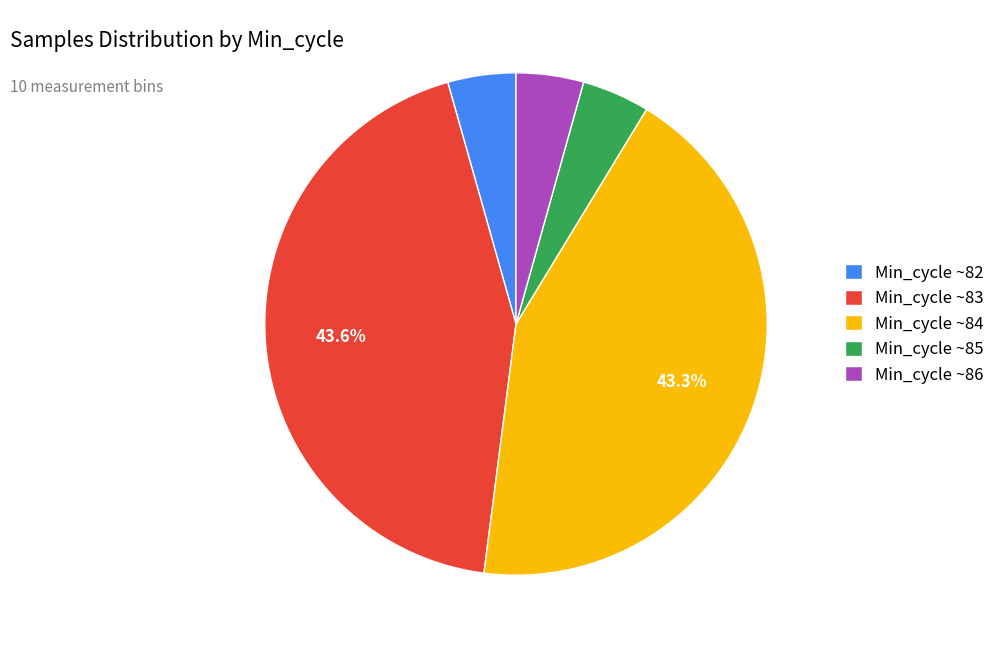

Is there a majority slice in this chart?

No